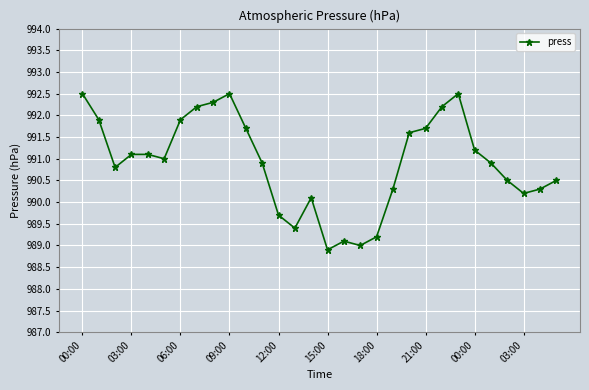

Reading left to right, extract all data points from this chart.

992.5	991.9	990.8	991.1	991.1	991.0	991.9	992.2	992.3	992.5	991.7	990.9	989.7	989.4	990.1	988.9	989.1	989.0	989.2	990.3	991.6	991.7	992.2	992.5	991.2	990.9	990.5	990.2	990.3	990.5